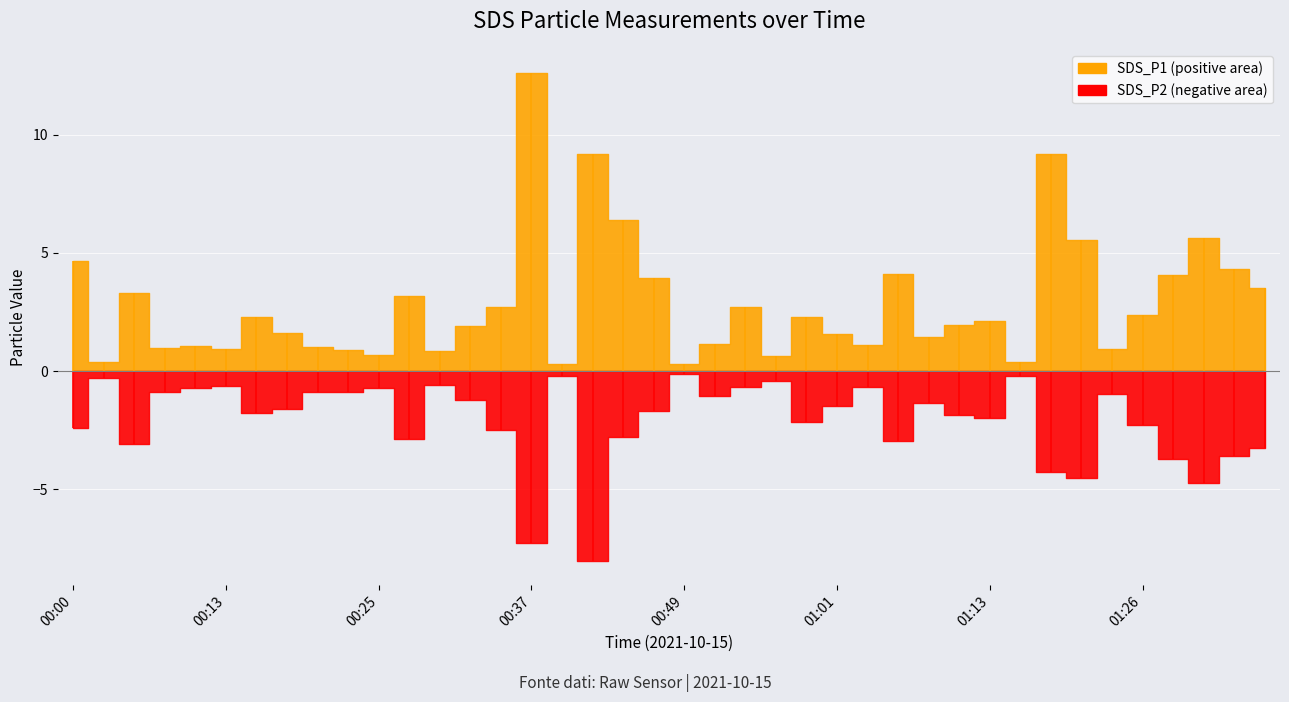

What value does the SDS_P2 series have at 00:32?

1.2